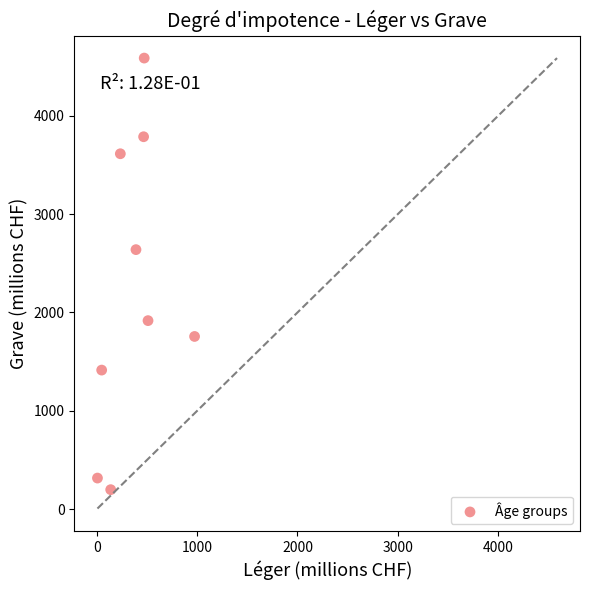

What Y value in the scatter plot is closest to 2392?

2639